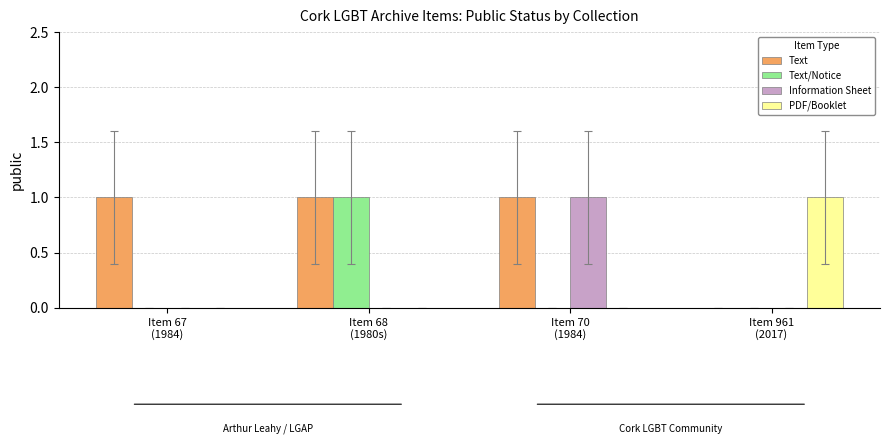

Which series has the largest total across all categories?

Text